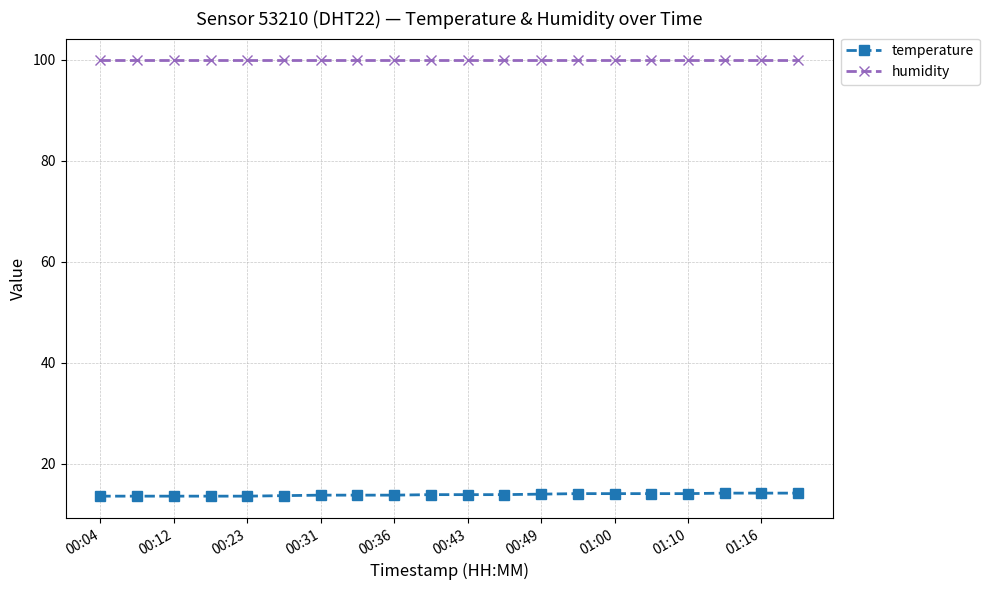

What is the highest value of the humidity series?

99.9